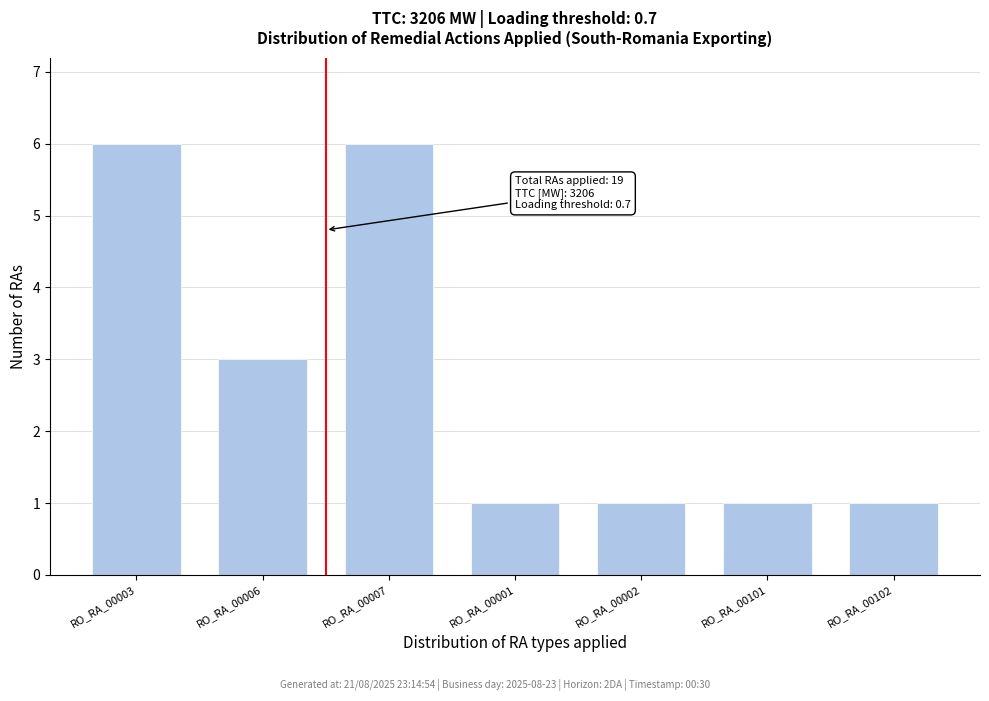

Reading left to right, list all the values displayed in this chart.

RO_RA_00003=6	RO_RA_00006=3	RO_RA_00007=6	RO_RA_00001=1	RO_RA_00002=1	RO_RA_00101=1	RO_RA_00102=1